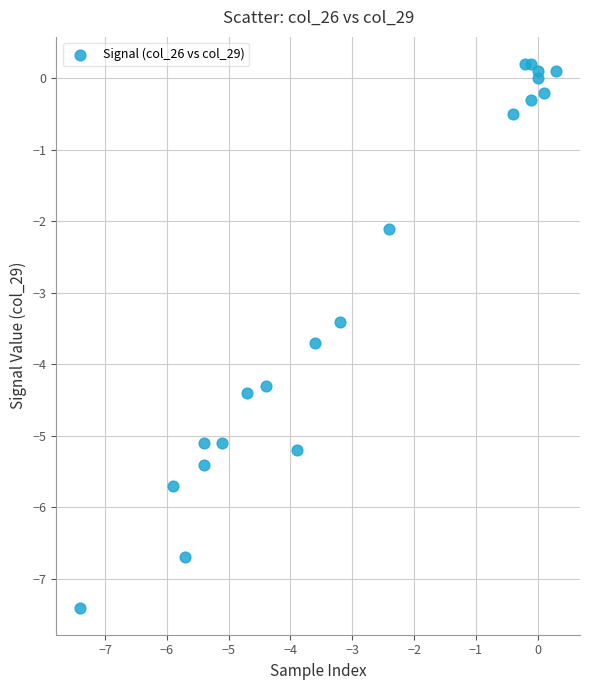

What is the range of X values (max minus min)?

7.7